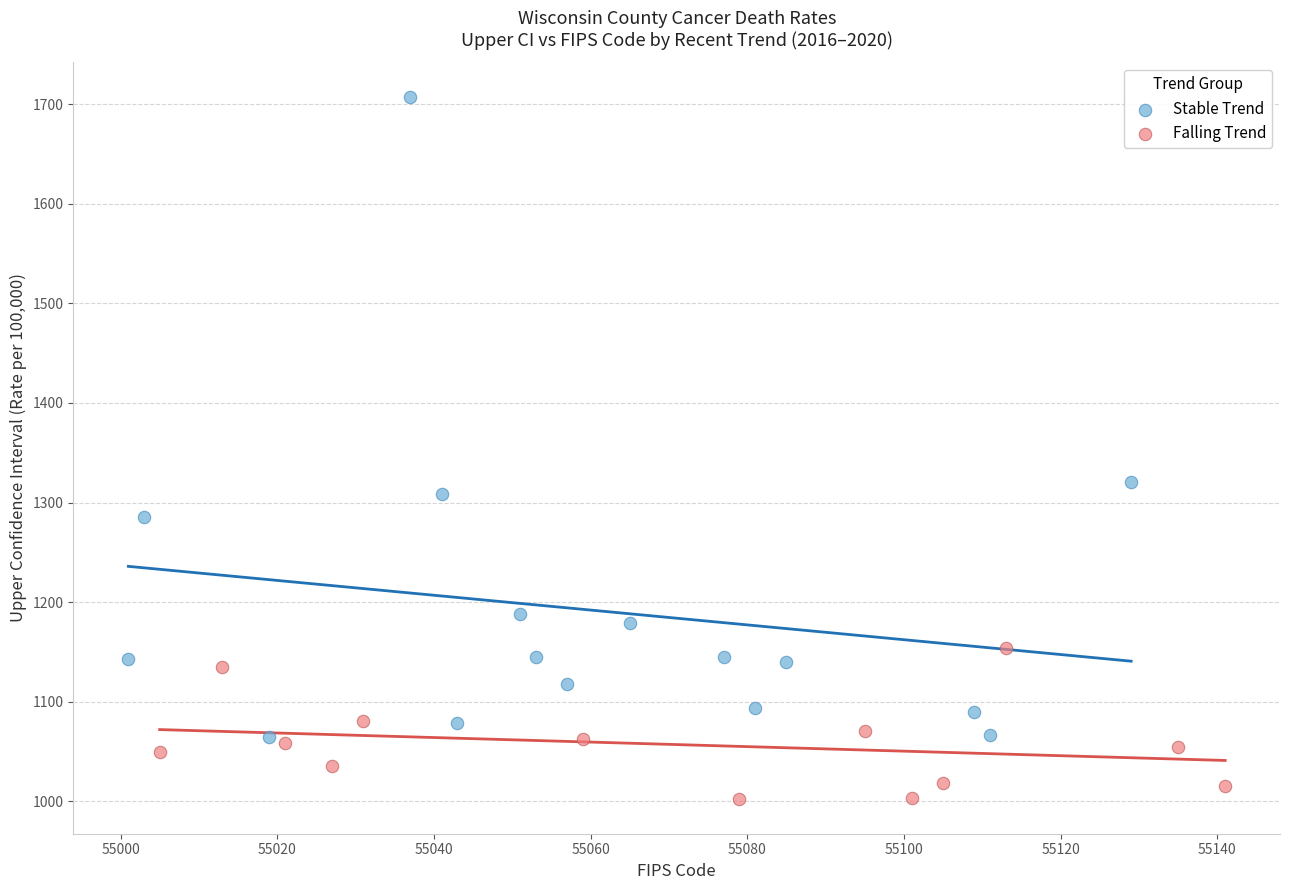

Which series has the widest spread of Y values?

Stable Trend